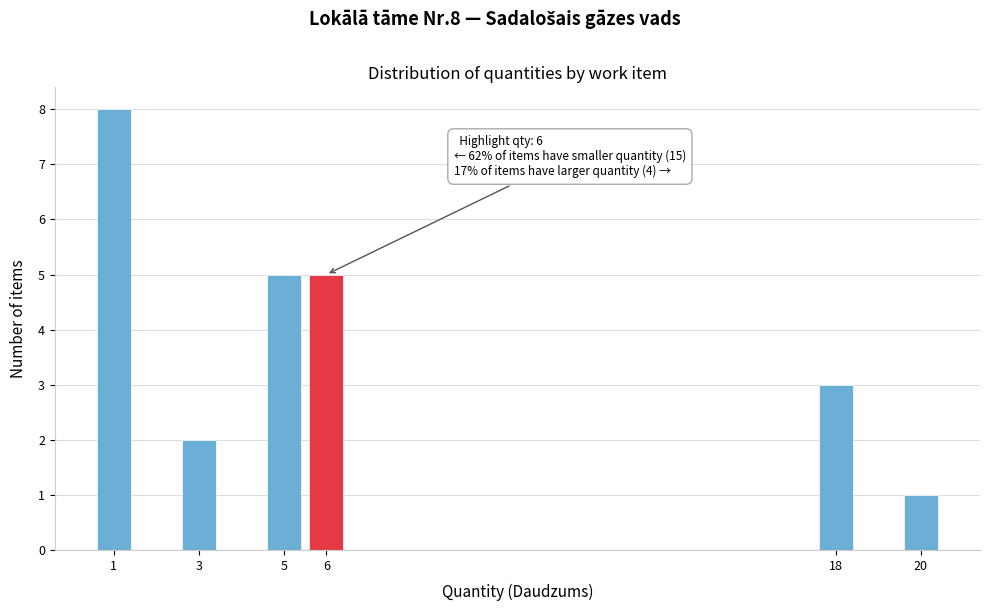

Which range on the x-axis has the tallest bar?

0.5 to 1.5